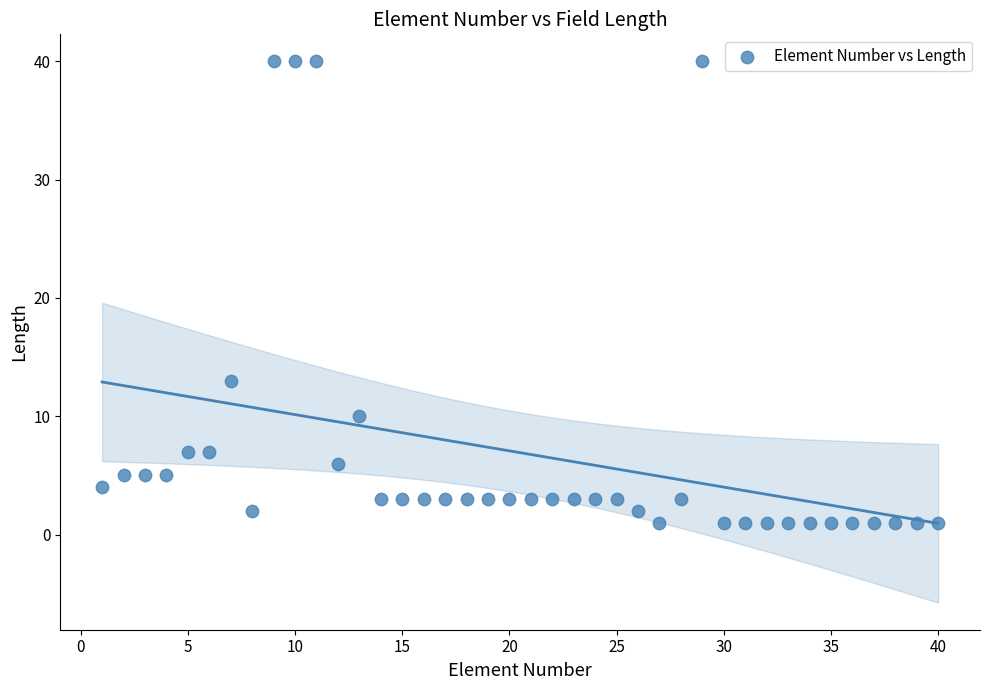

What is the range of Y values (max minus min)?

39